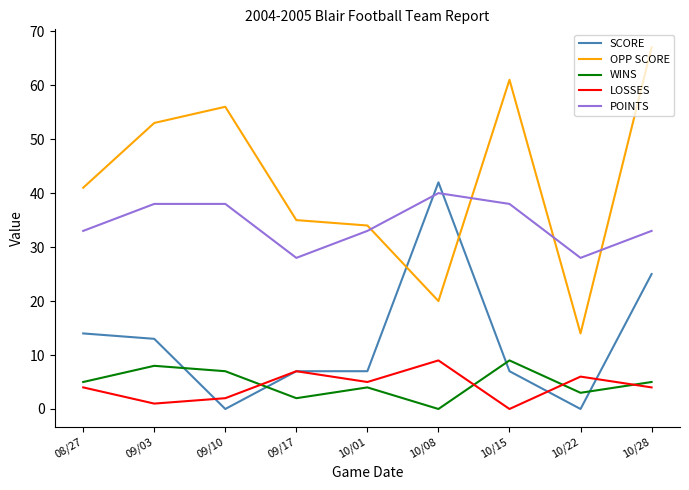

Rank the series at 10/22 from highest to lowest value.

POINTS, OPP SCORE, LOSSES, WINS, SCORE